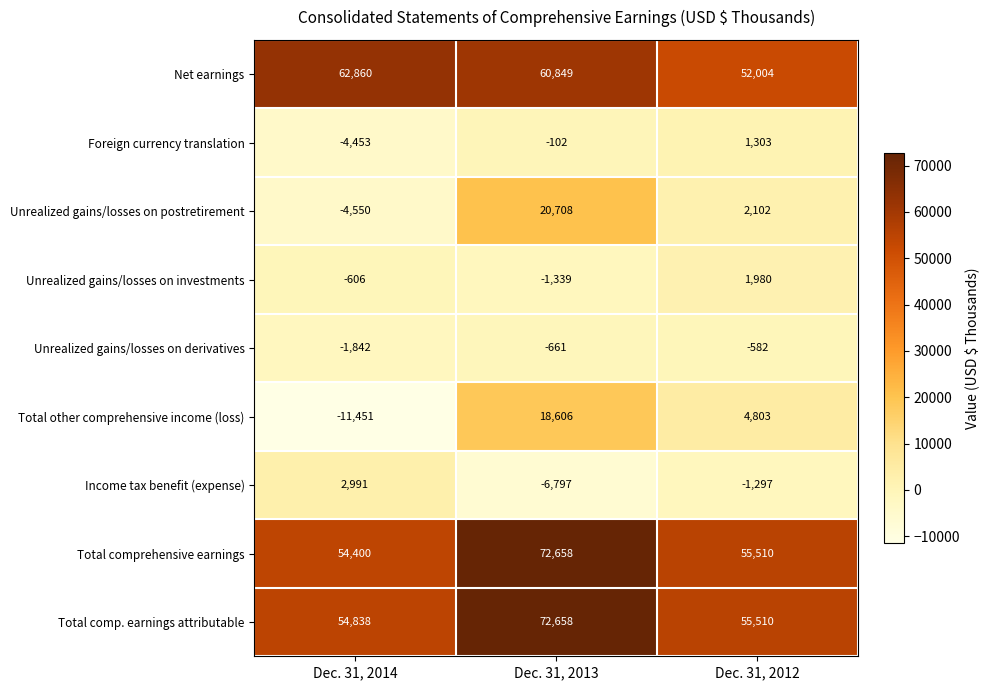

How many data points does each series have?

3